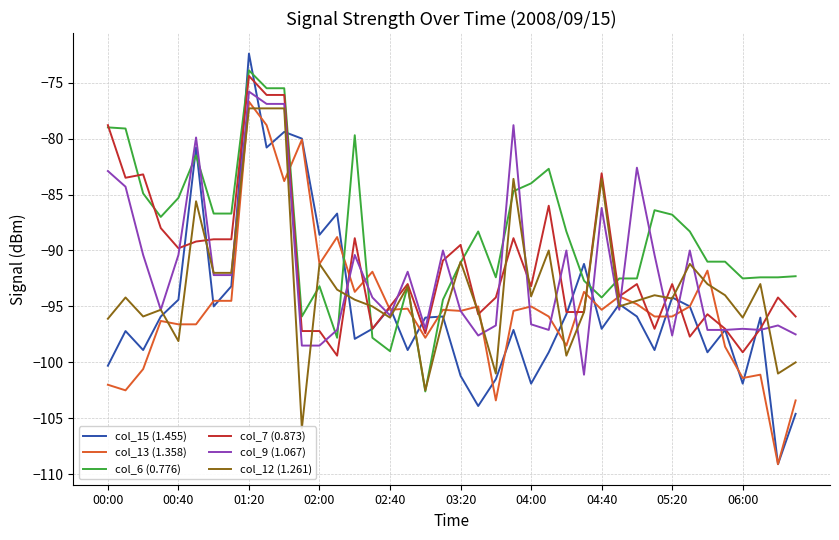

What is the difference between the maximum and minimum values in the col_9 (1.067) series?

25.3